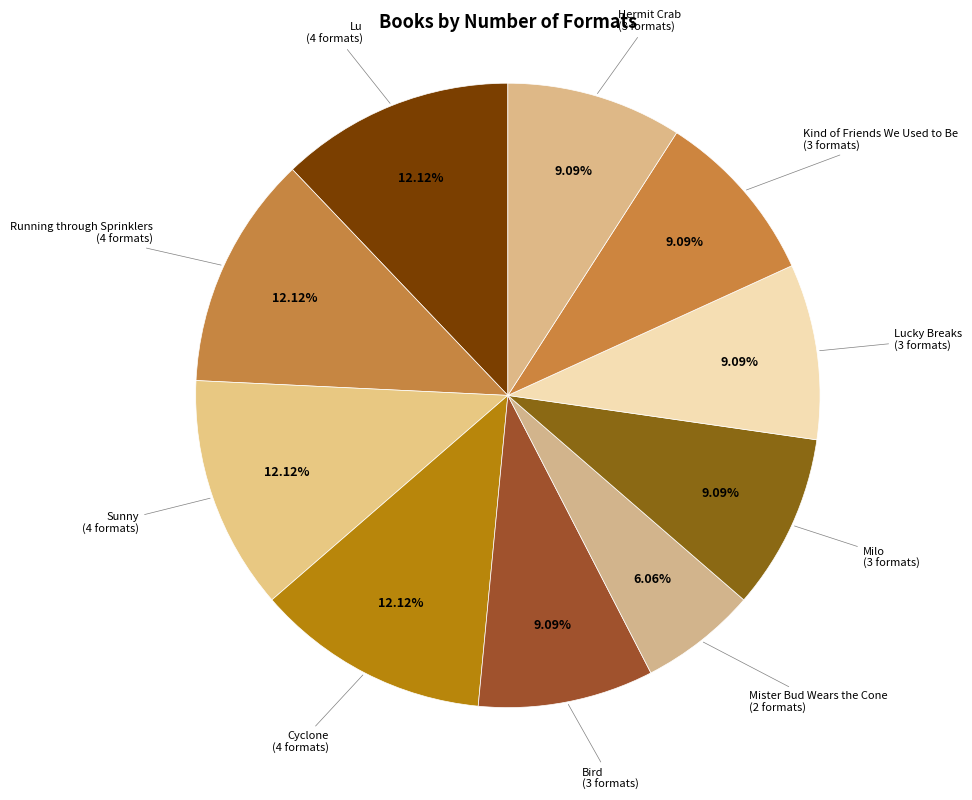

Approximately how many times larger is the value at Hermit Crab compared to Mister Bud Wears the Cone?

1.5